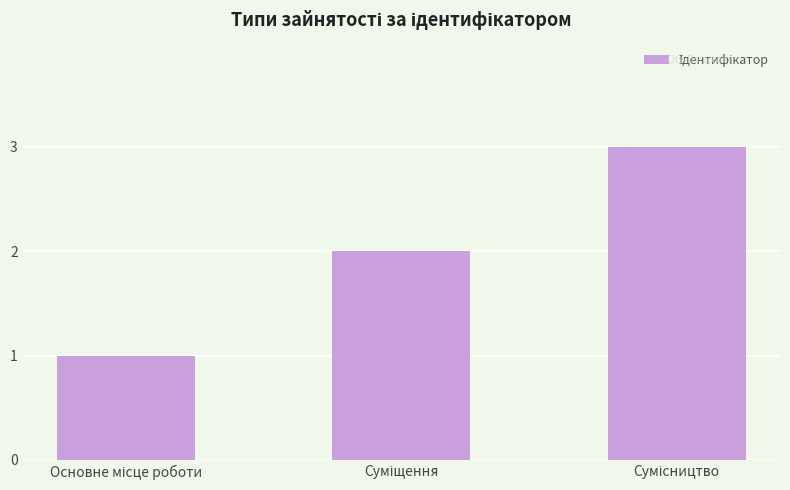

Reading right to left, what are all the values shown in this chart?

3	2	1